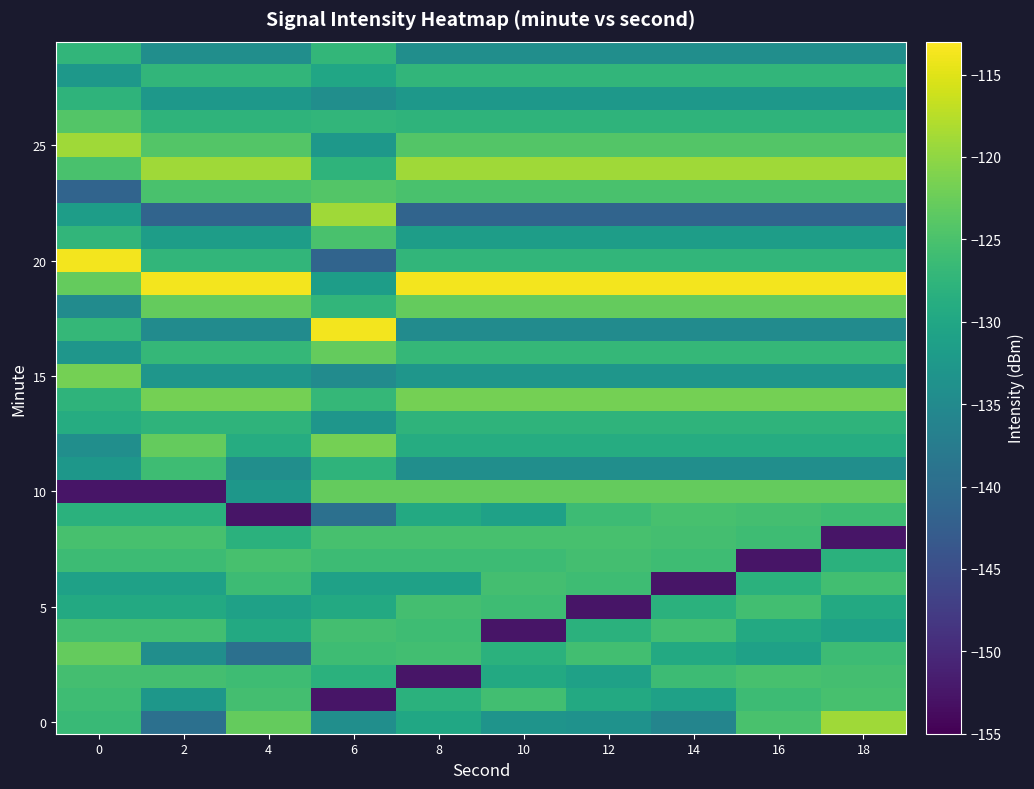

Which has a higher value, 12 or 8?

8